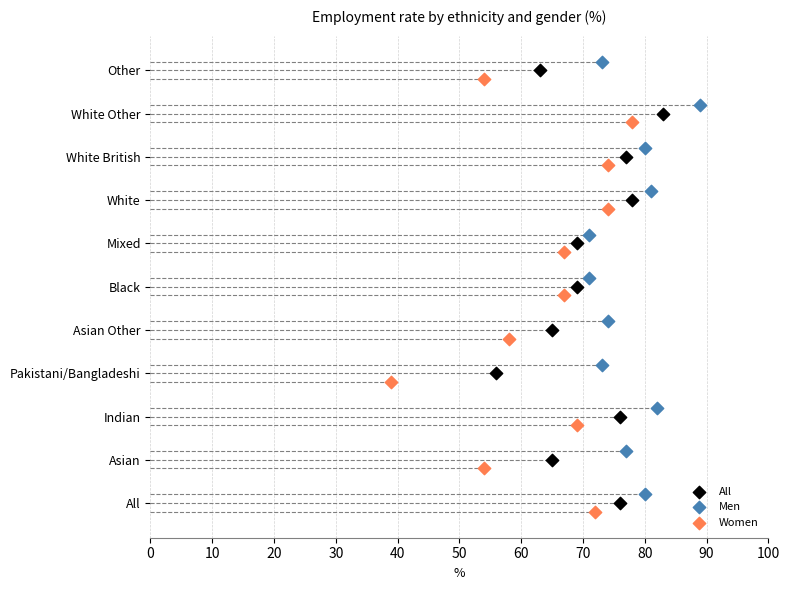

What are all the series names shown in the legend?

All, Men, Women